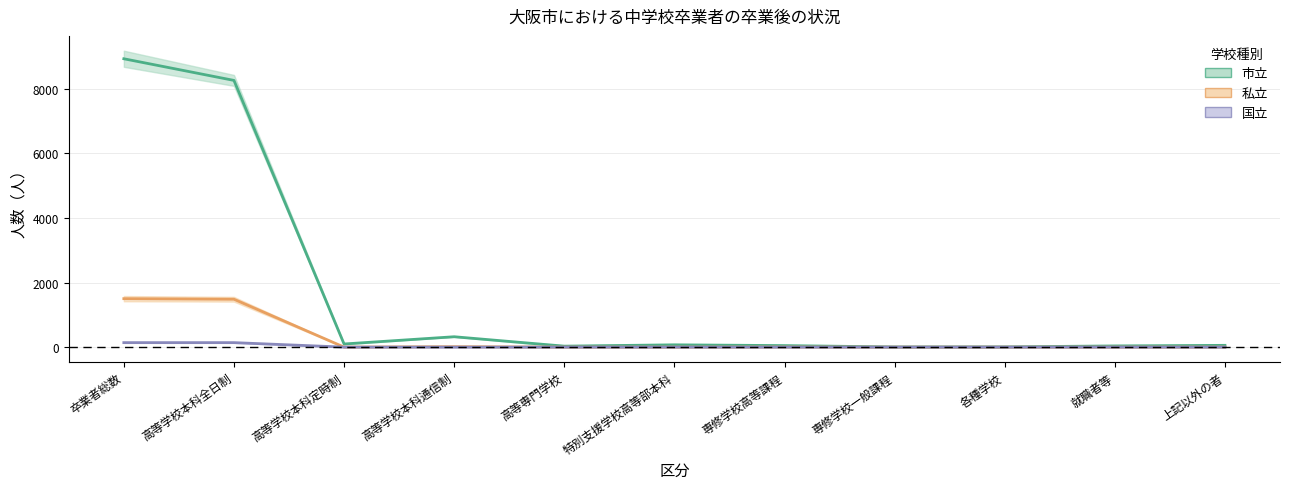

Reading left to right, transcribe all the data shown in this chart.

市立（平均）: 卒業者総数=8933.5	高等学校本科全日制=8263.0	高等学校本科定時制=97.0	高等学校本科通信制=321.5	高等専門学校=30.0	特別支援学校高等部本科=71.0	専修学校高等課程=47.0	専修学校一般課程=5.0	各種学校=7.0	就職者等=37.0	上記以外の者=55.0
私立（平均）: 卒業者総数=1501.0	高等学校本科全日制=1483.5	高等学校本科定時制=0.0	高等学校本科通信制=13.0	高等専門学校=0.0	特別支援学校高等部本科=0.0	専修学校高等課程=3.0	専修学校一般課程=0.0	各種学校=0.0	就職者等=0.0	上記以外の者=1.5
国立（平均）: 卒業者総数=139.0	高等学校本科全日制=139.0	高等学校本科定時制=0.0	高等学校本科通信制=0.0	高等専門学校=0.0	特別支援学校高等部本科=0.0	専修学校高等課程=0.0	専修学校一般課程=0.0	各種学校=0.0	就職者等=0.0	上記以外の者=0.0